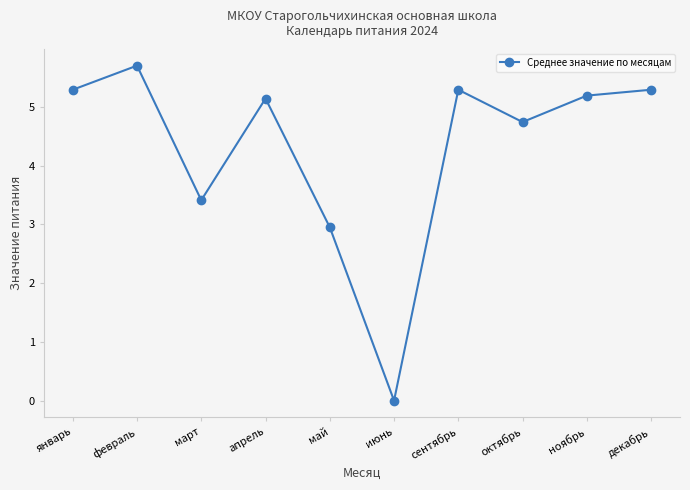

What is the sum of the values at декабрь and октябрь?

10.0